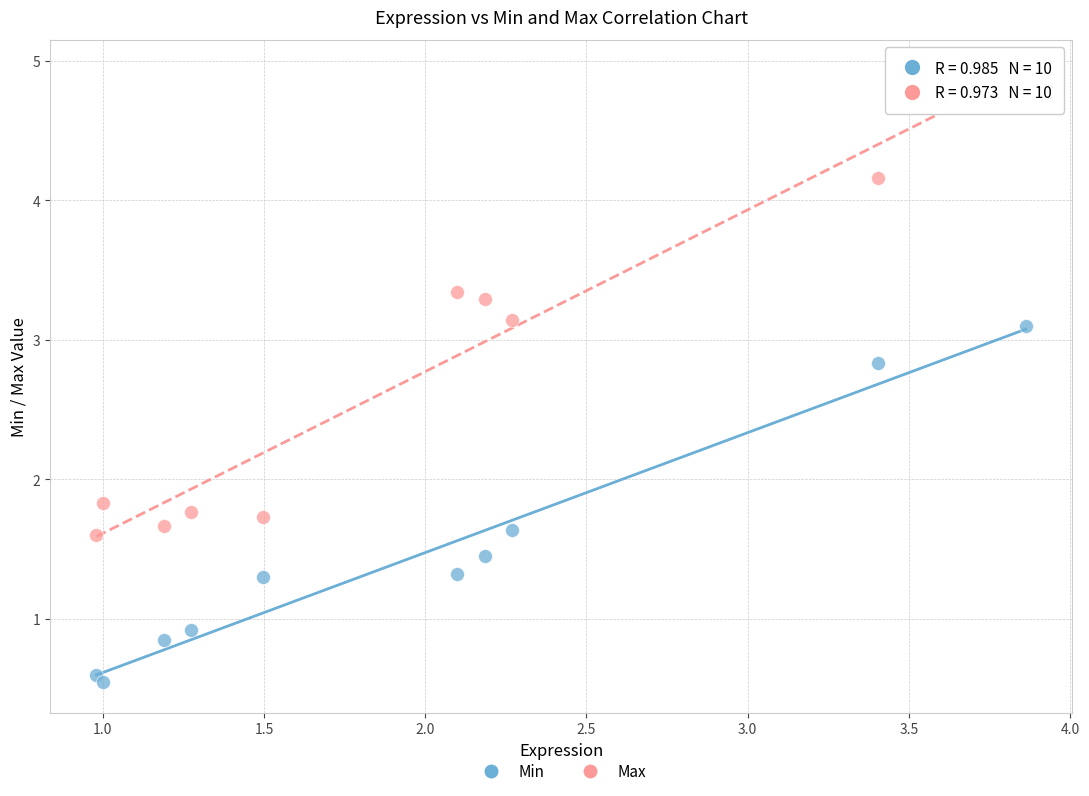

Which series has the largest Y range (max minus min)?

Max